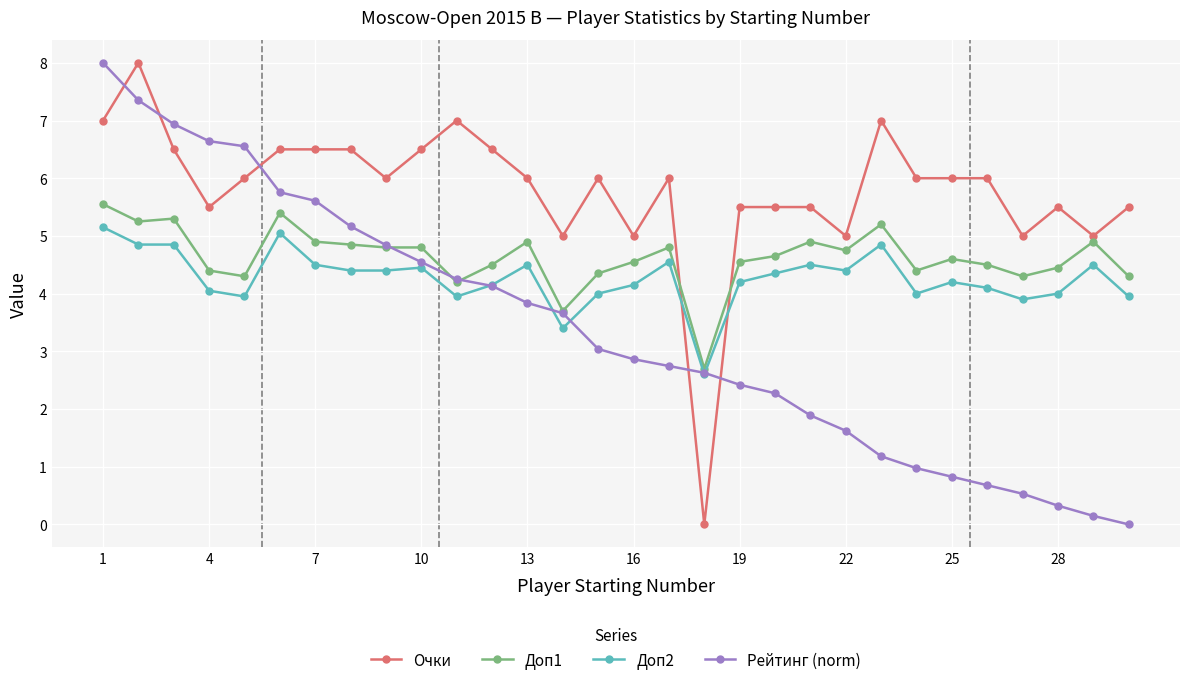

At how many categories does at least one series exceed 2?

30